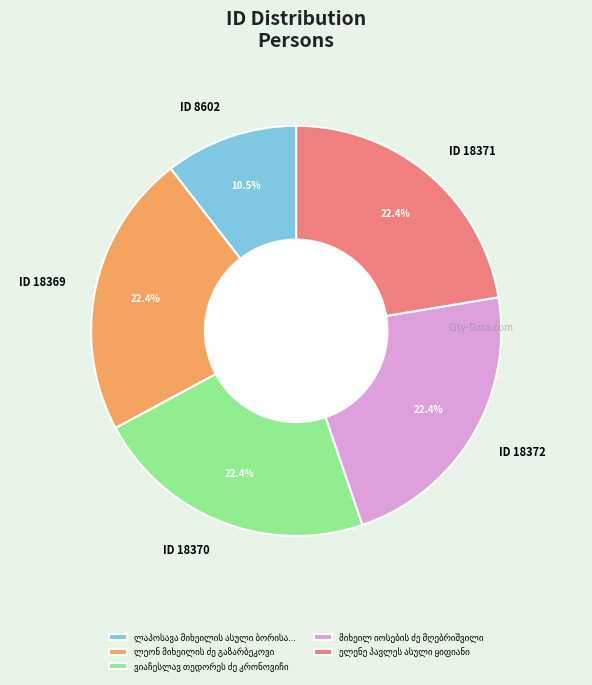

Combined, do ID 18372 and ID 18371 account for over 50%?

No